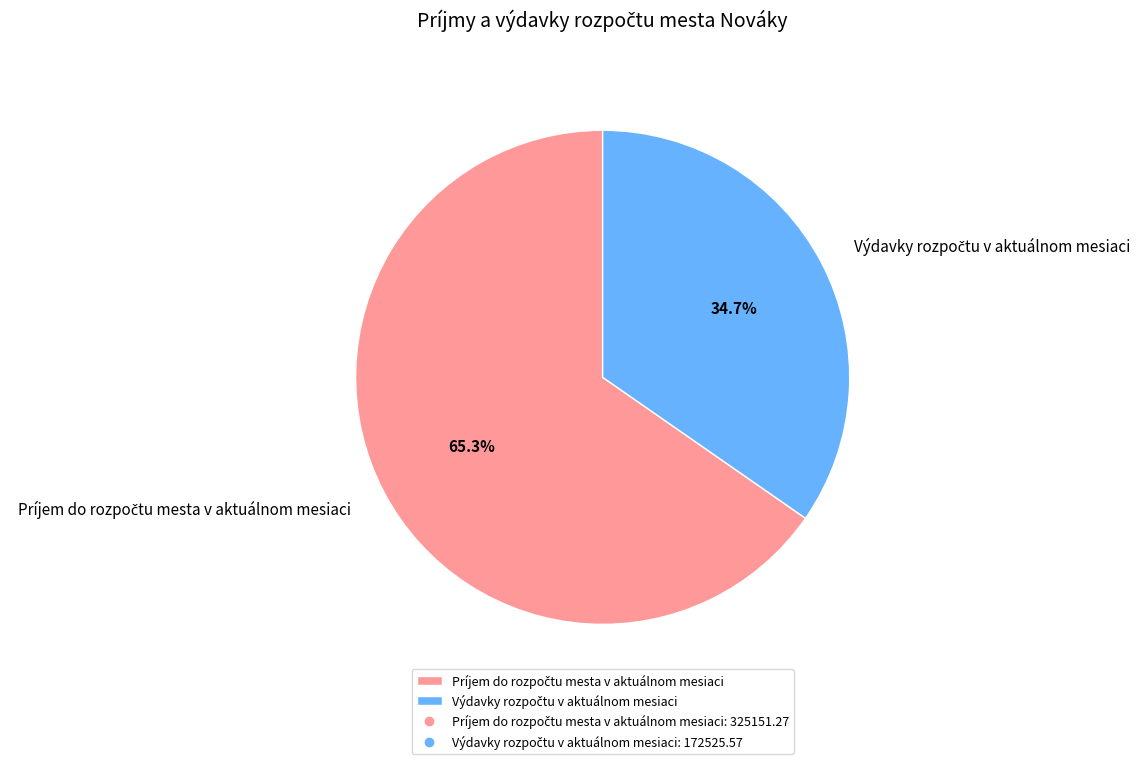

To the nearest percent, what is the difference between the largest and smallest slice percentages?

31%